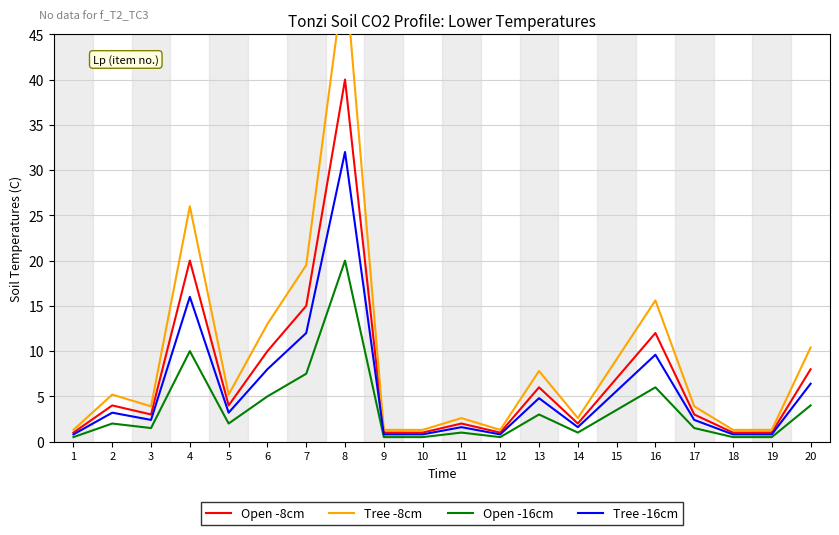

How many values in the Tree -16cm series exceed 3?

10